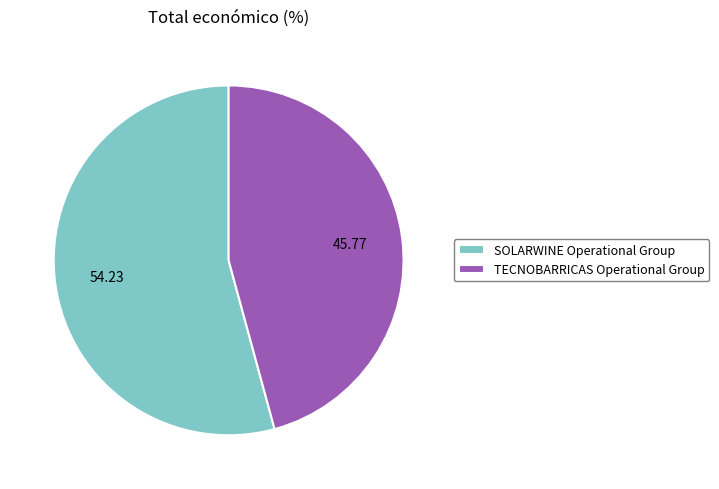

Is the sum of SOLARWINE Operational Group and TECNOBARRICAS Operational Group greater than half?

Yes